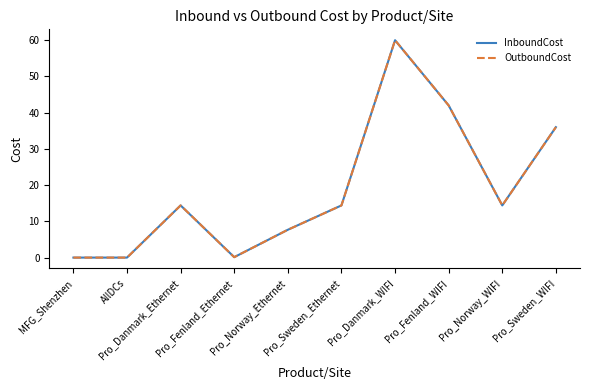

The OutboundCost series shows 0.0 at MFG_Shenzhen. True or false?

True